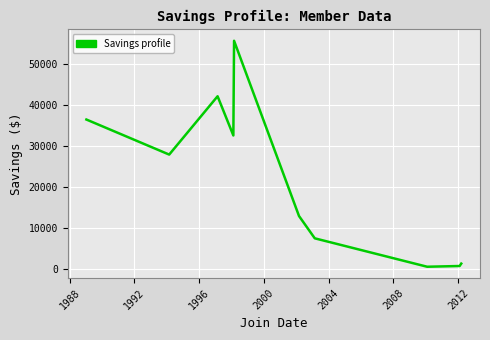

What is the greatest value displayed?

55677.5